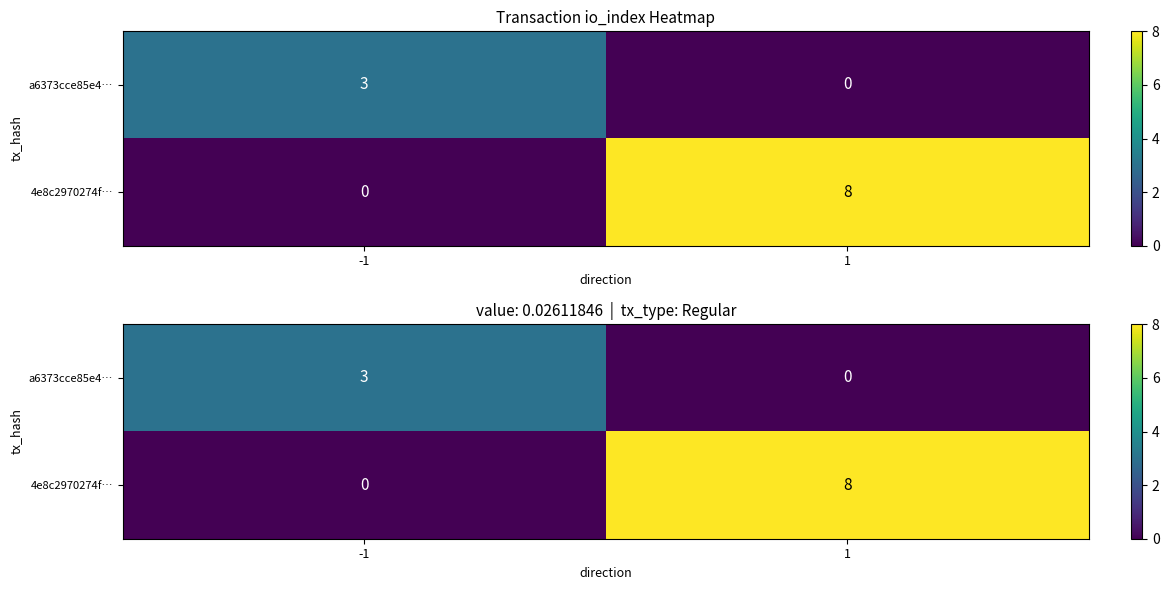

Which category has the highest value in the a6373cce85e4… series?

-1